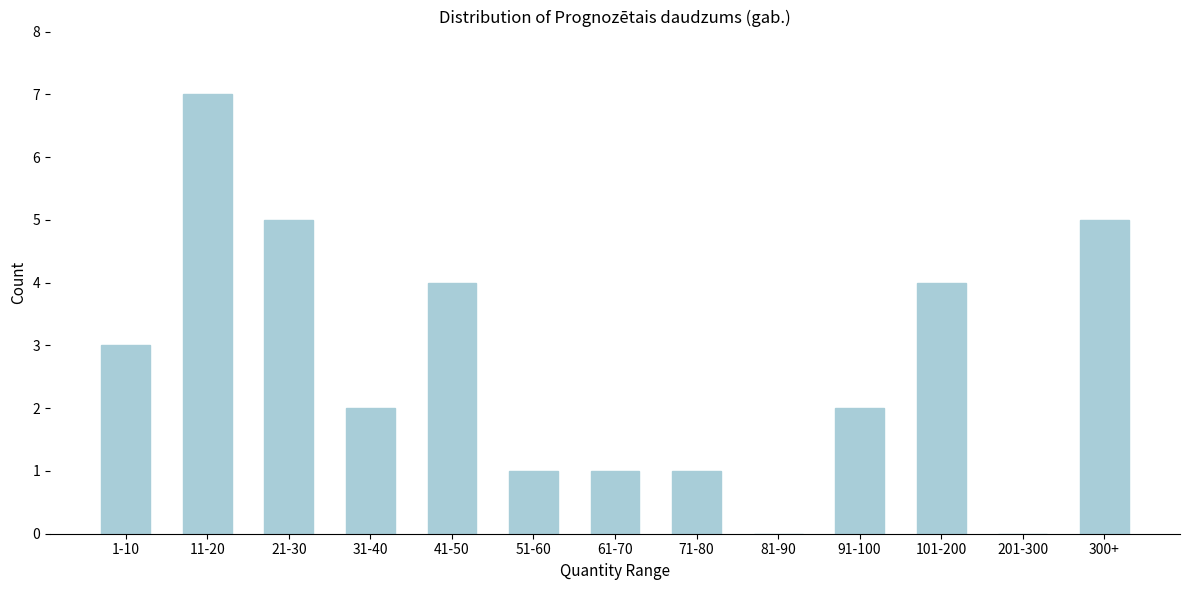

Reading right to left, extract all data points from this chart.

300+=5	201-300=0	101-200=4	91-100=2	81-90=0	71-80=1	61-70=1	51-60=1	41-50=4	31-40=2	21-30=5	11-20=7	1-10=3